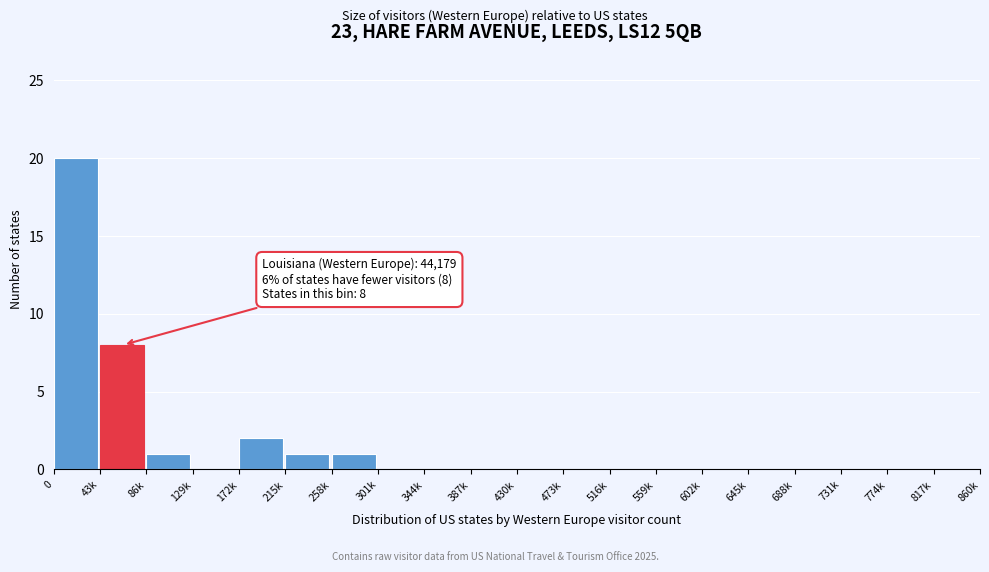

Reading left to right, what are all the values shown in this chart?

0=20	43k=8	86k=1	129k=0	172k=2	215k=1	258k=1	301k=0	344k=0	387k=0	430k=0	473k=0	516k=0	559k=0	602k=0	645k=0	688k=0	731k=0	774k=0	817k=0